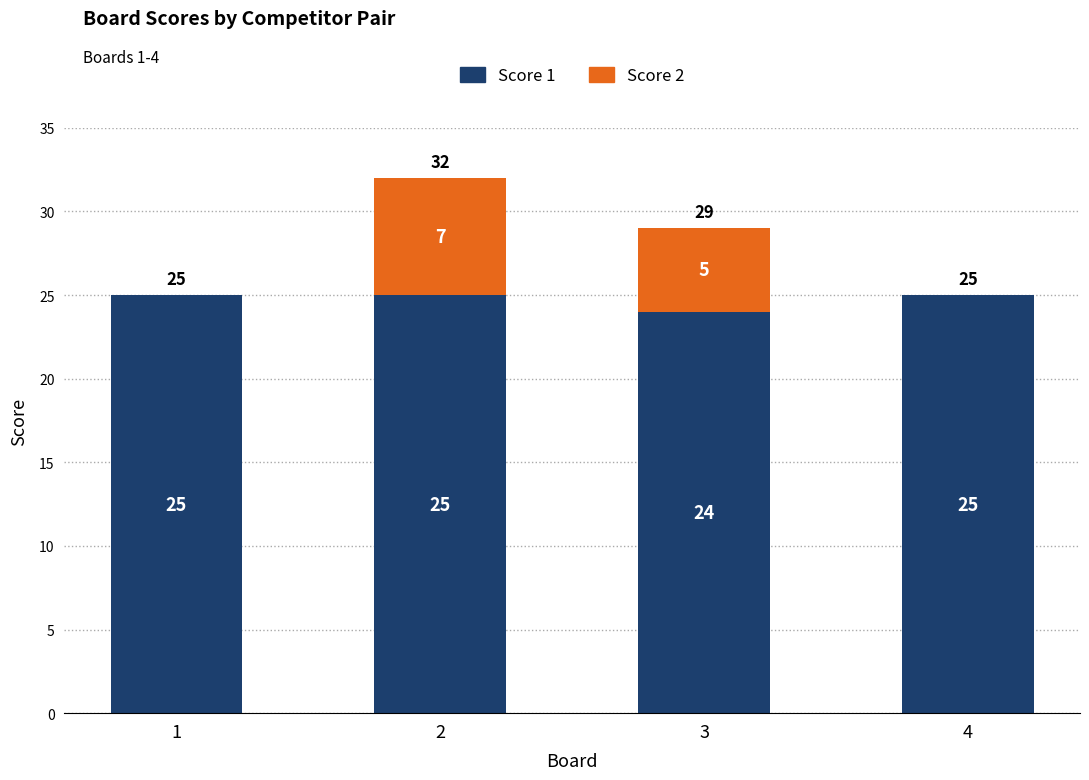

What is the total value across all series at 3?

29